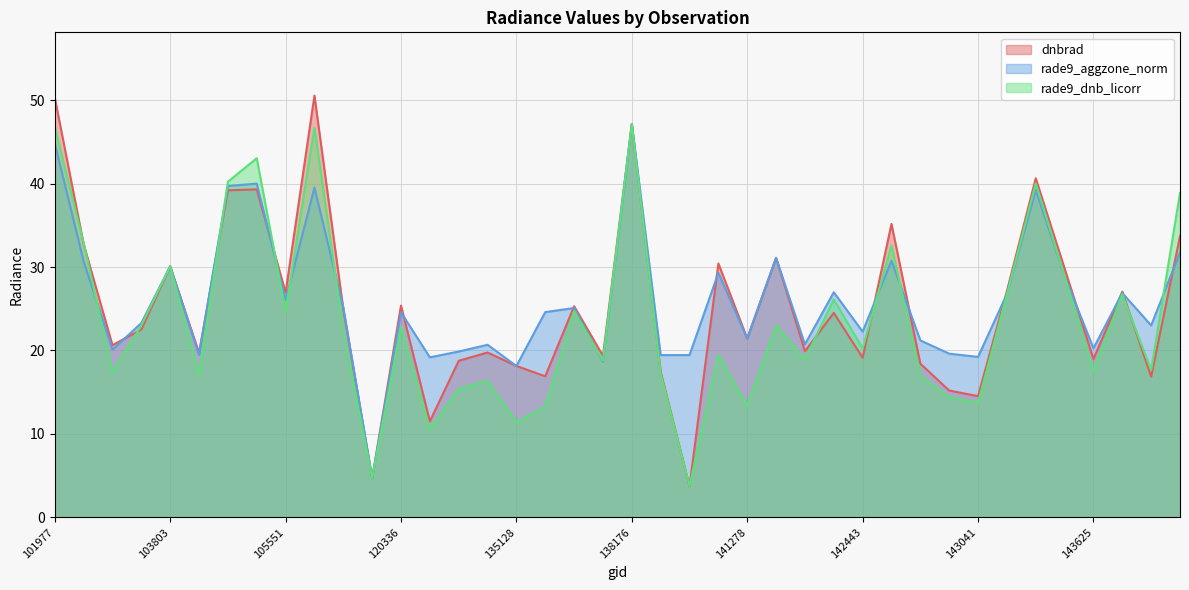

What is the average value of the dnbrad series?

25.2